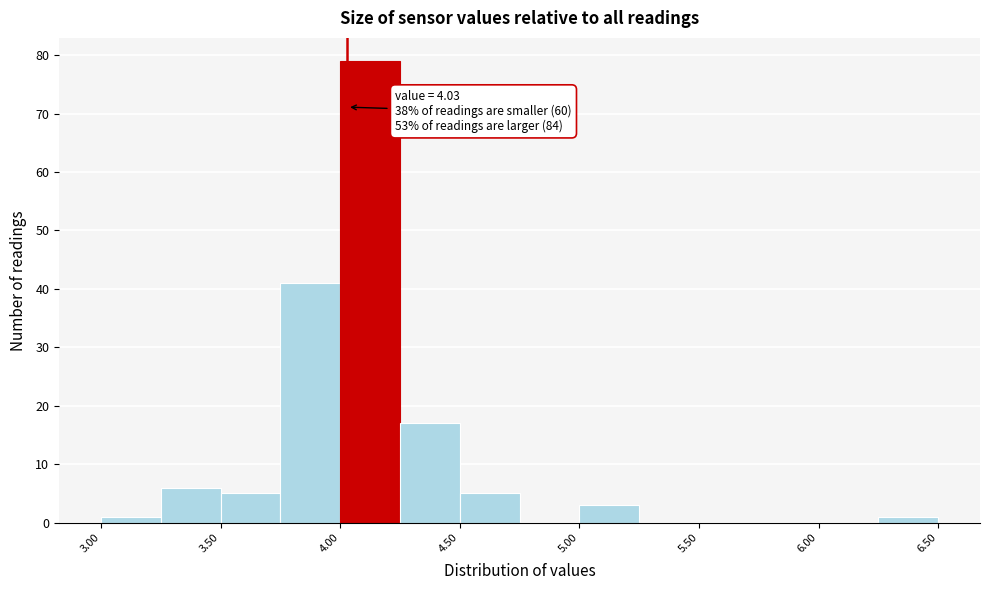

Which range on the x-axis has the tallest bar?

4.00 to 4.25